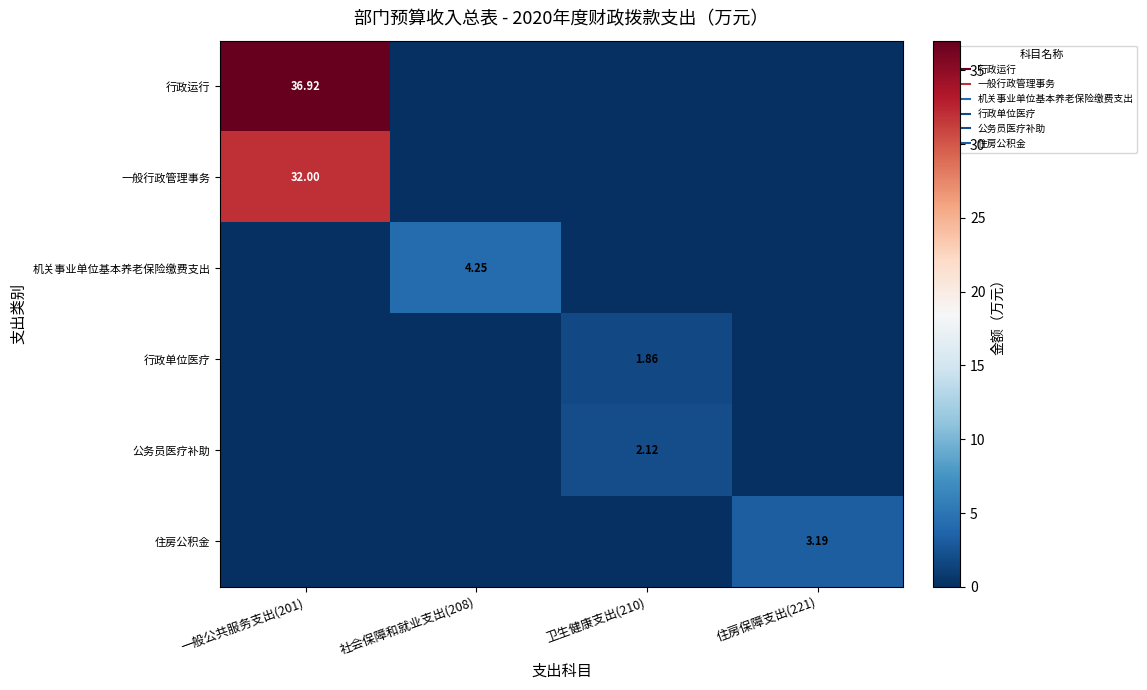

At how many categories does at least one series exceed 21?

1